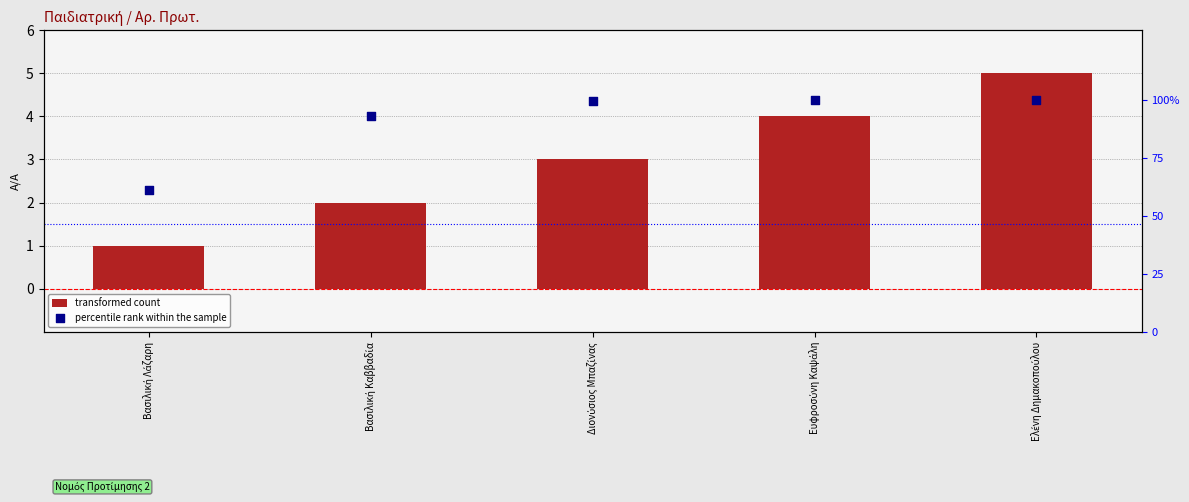

Is the value of percentile rank within the sample at Βασιλική Λάζαρη greater than the value of transformed count at Βασιλική Καββαδία?

No